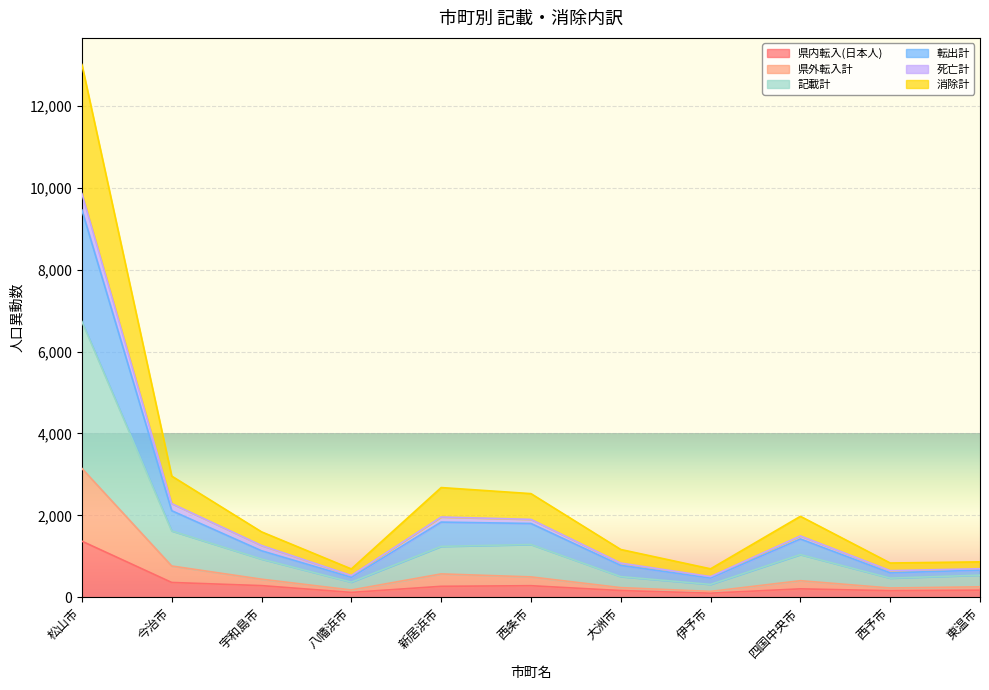

At which category is the sum across all series the highest?

松山市